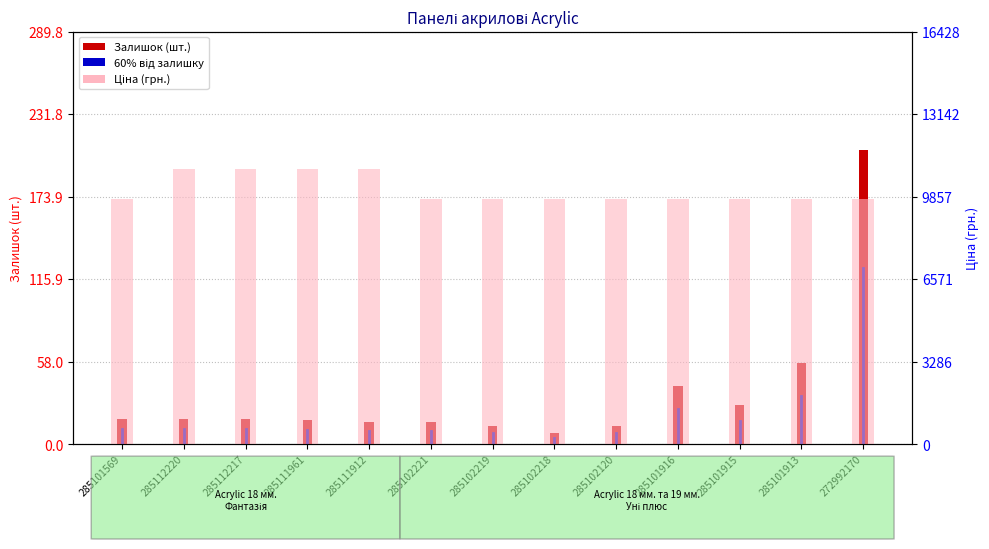

What is the sum of the Ціна values at 285111912 and 272992170?

20716.4